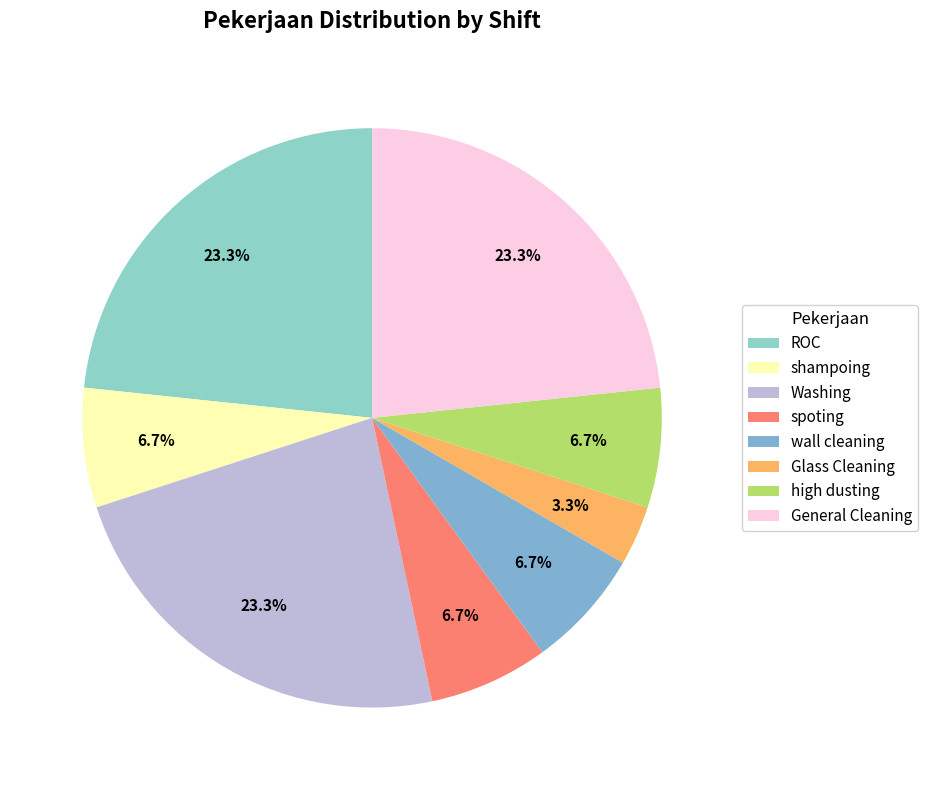

What percentage is the General Cleaning slice, to the nearest percent?

23%